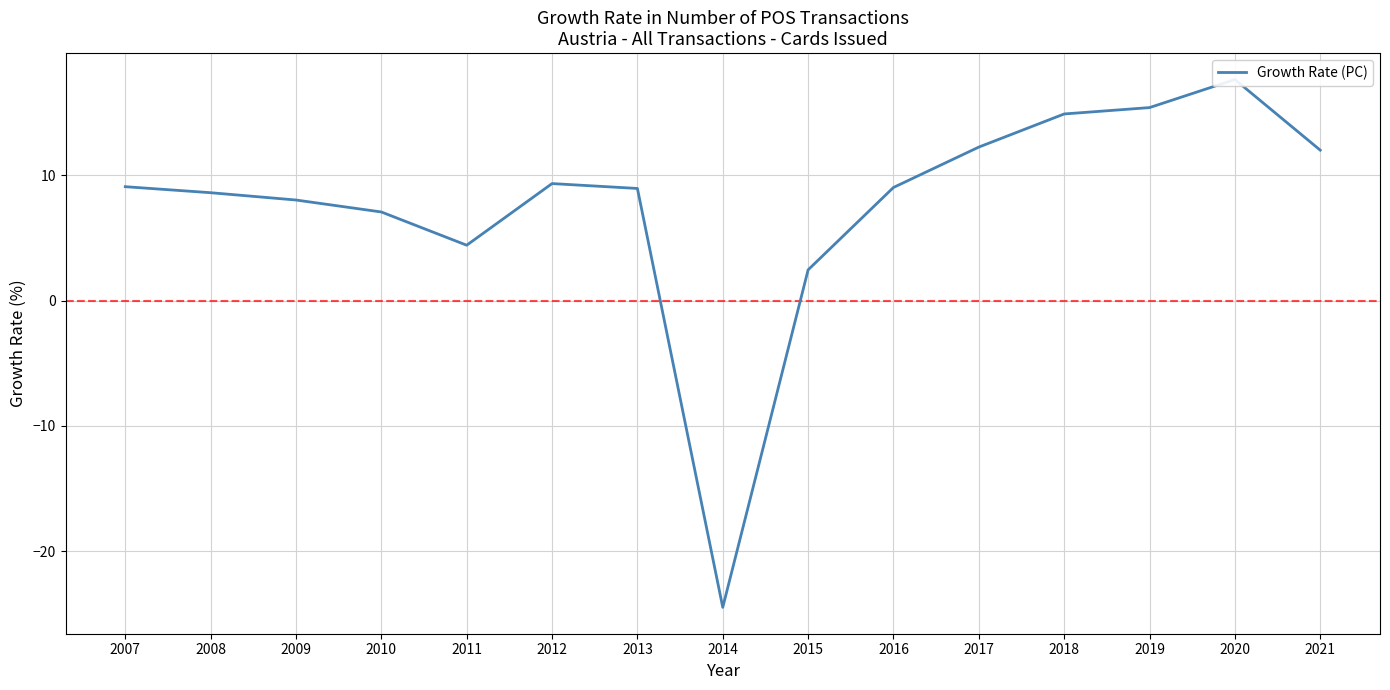

The value at 2020 is 4.4. True or false?

False